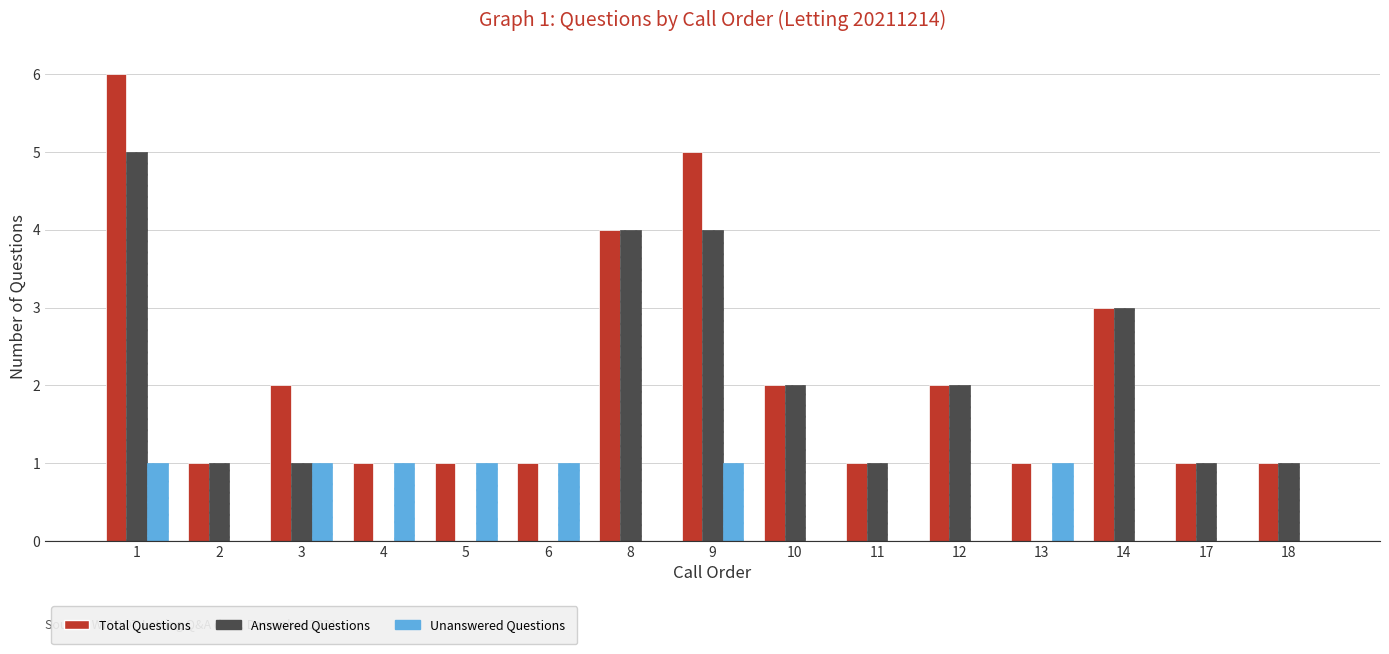

What is the average value of the Answered Questions series?

2